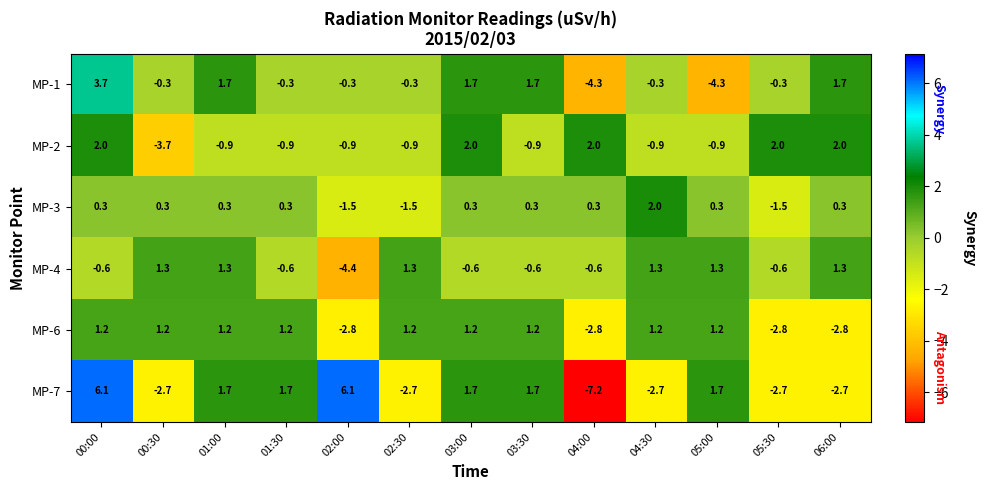

What is the difference between the highest and lowest values at 00:00?

6.7